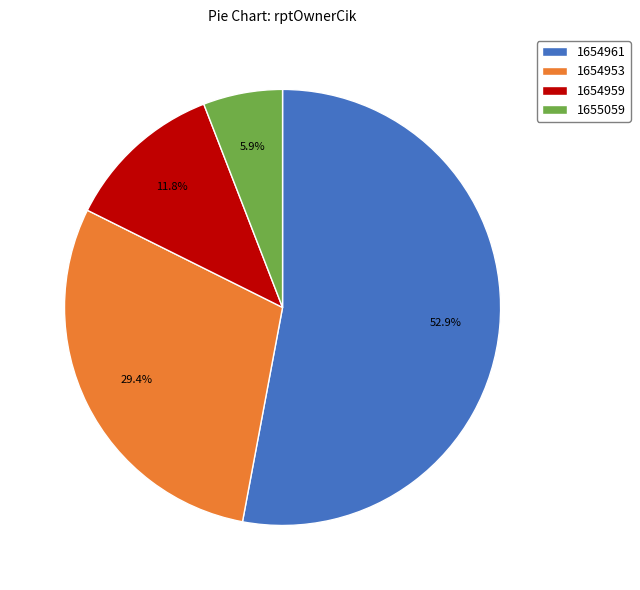

To the nearest percent, what is the difference between the 1655059 and 1654959 slice percentages?

6%